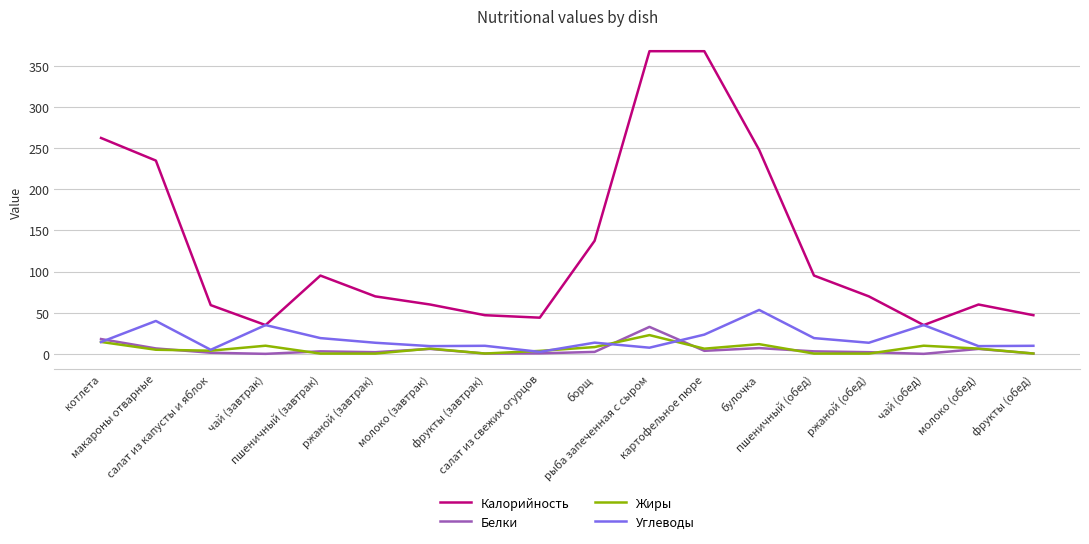

What is the highest value of the Углеводы series?

53.4